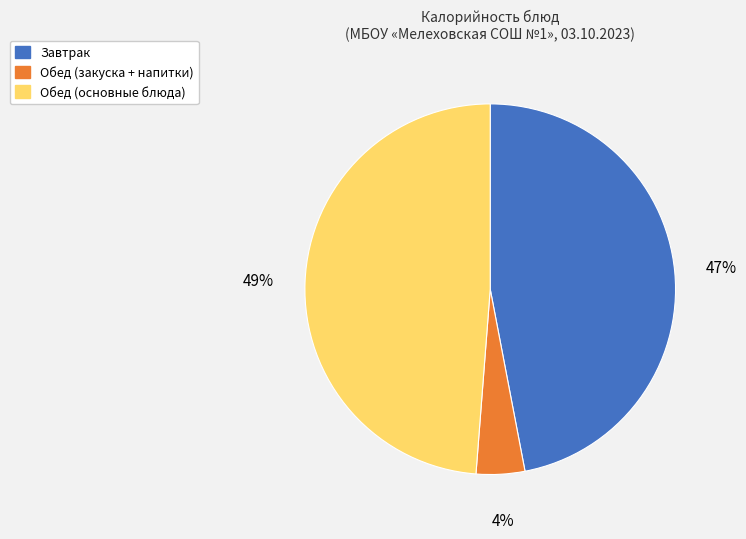

Is there a majority slice in this chart?

No